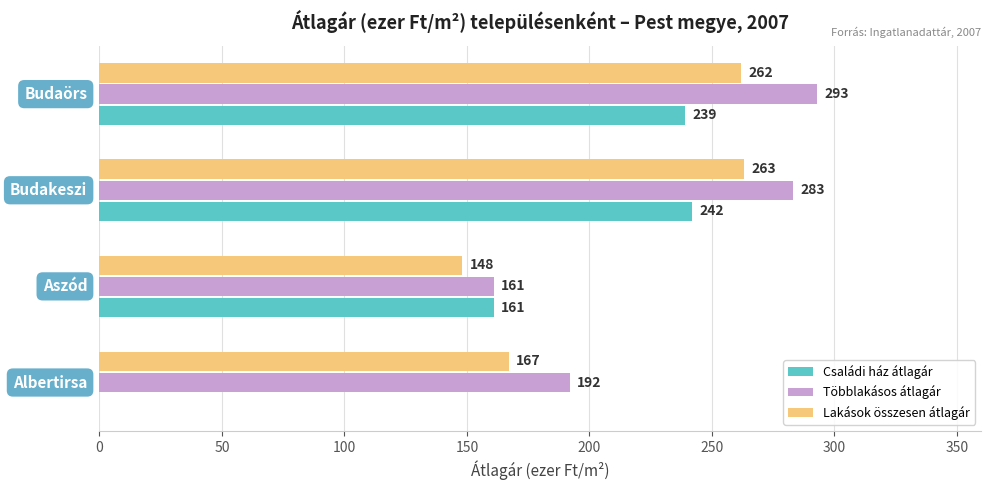

What is the sum of all Lakások összesen átlagár values?

840